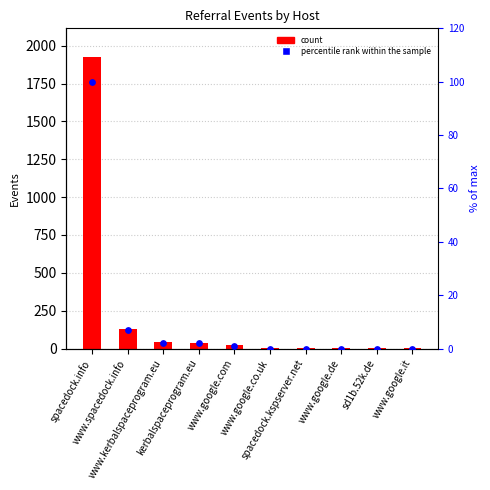

Which series contains the lowest Y value?

percentile rank within the sample